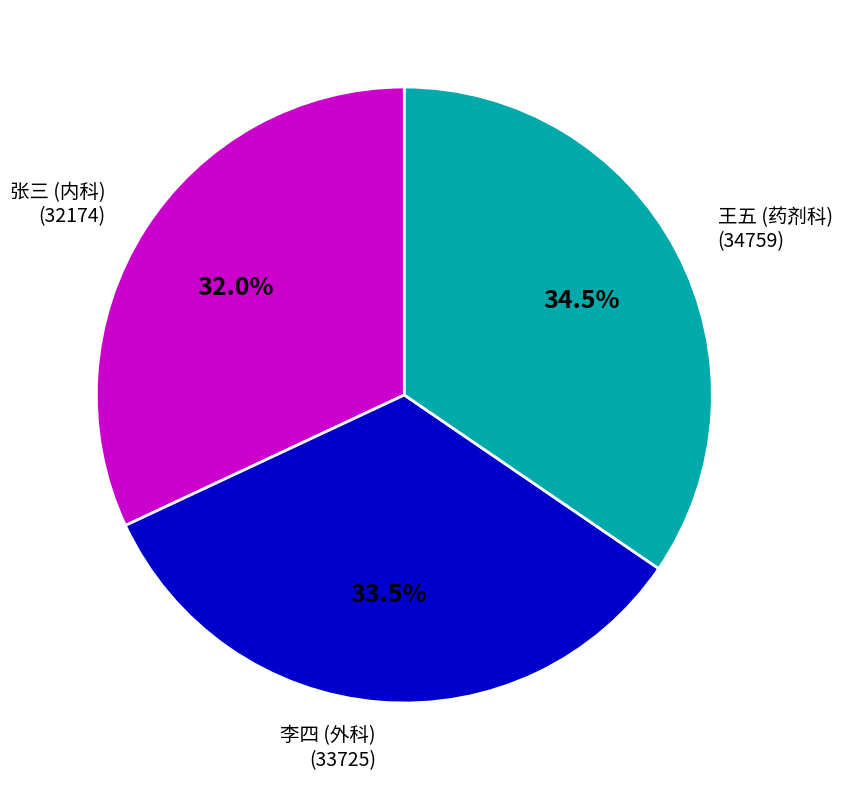

Is there a majority slice in this chart?

No